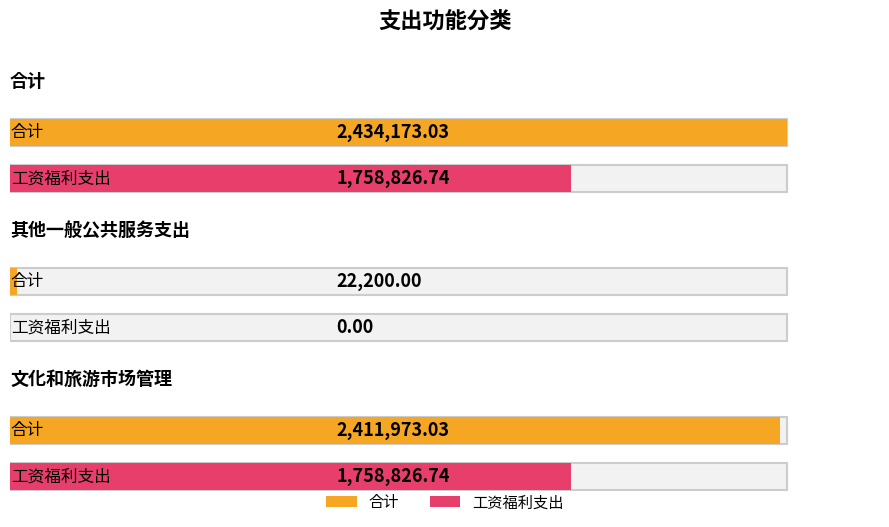

What is the spread (max minus min) of values at 文化和旅游市场管理?

653146.3